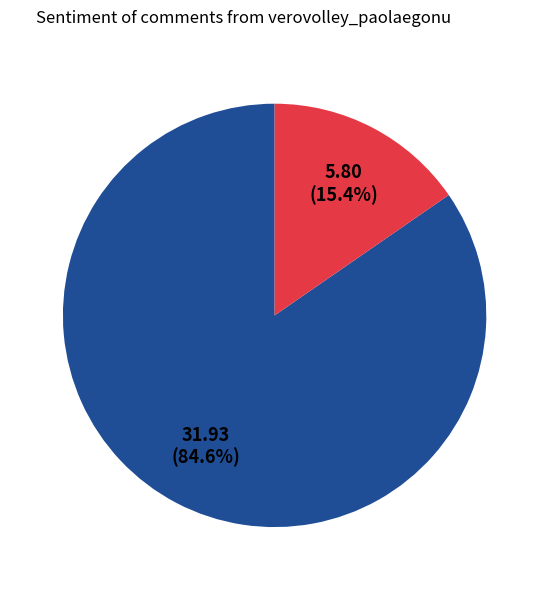

Is there a majority slice in this chart?

Yes